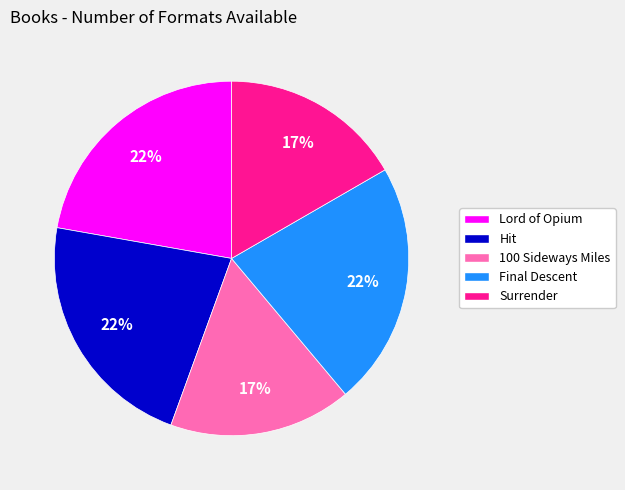

Is there any slice that represents more than half of the pie?

No